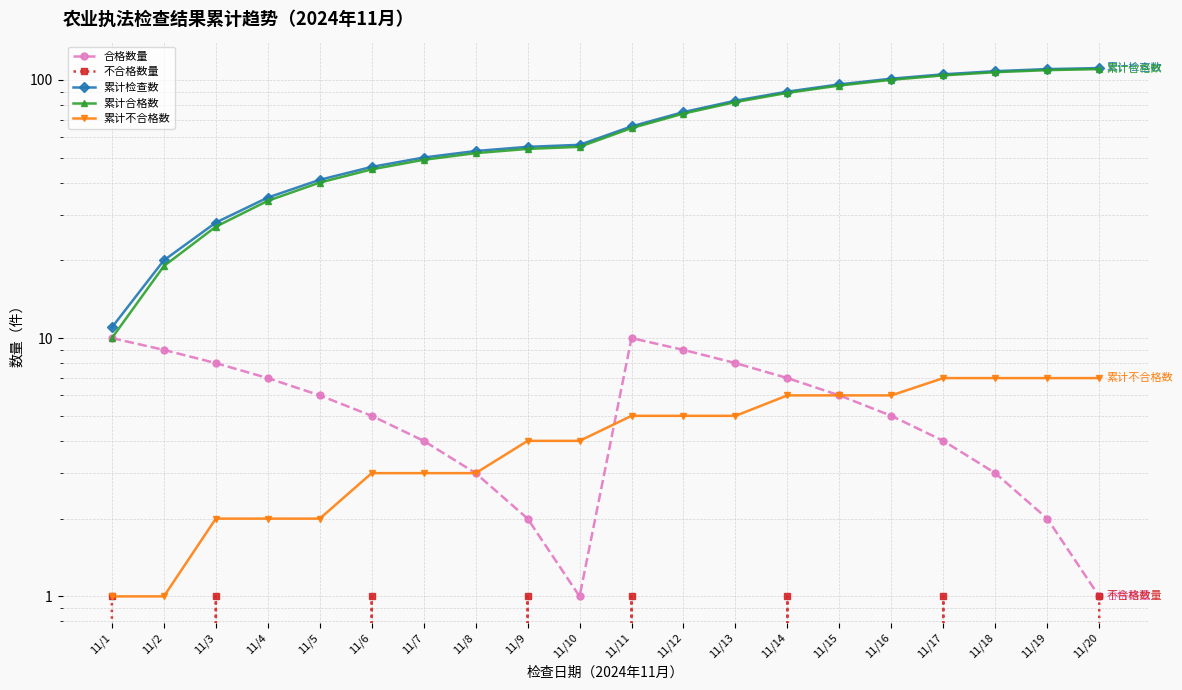

Count the number of categories in the chart.

20